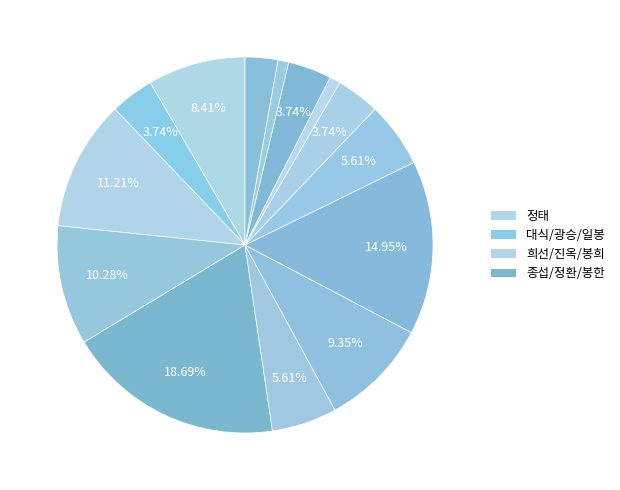

How many segments does this pie chart have?

14